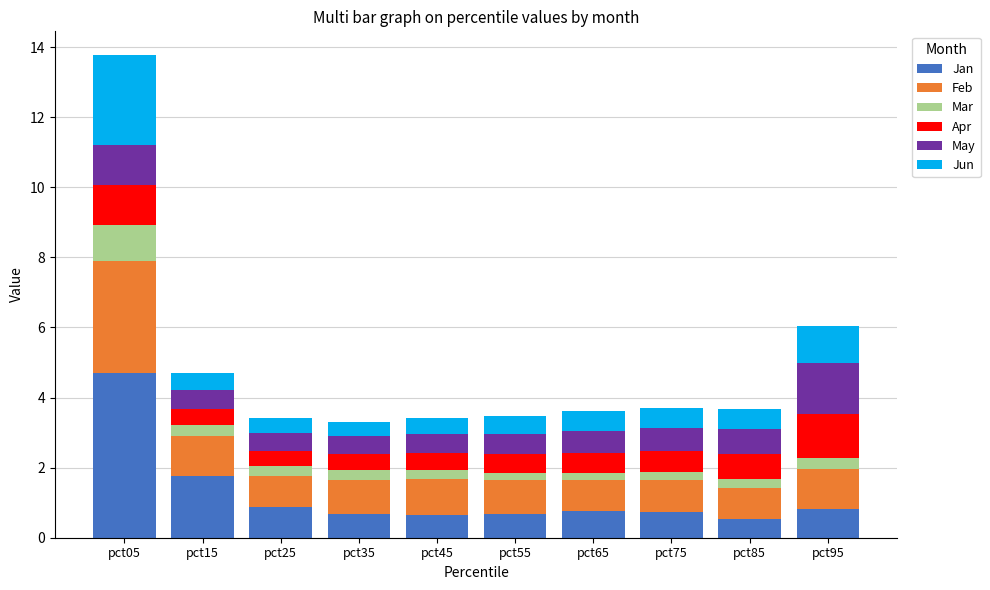

What is the total value across all series at pct35?

3.3